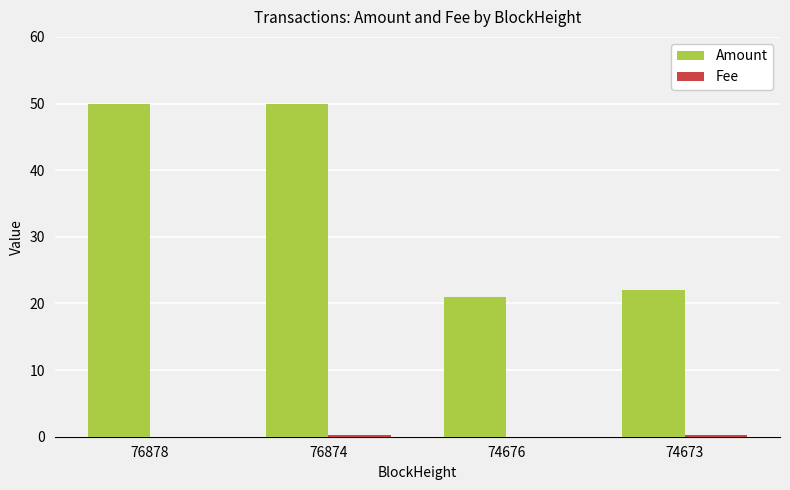

Which series has the largest total across all categories?

Amount